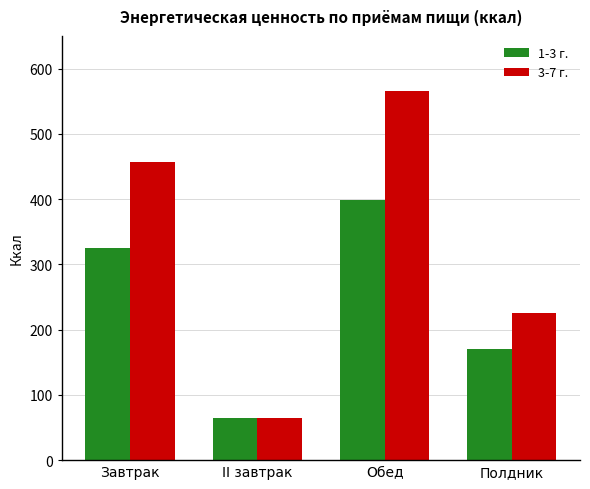

Count the number of data series in this chart.

2